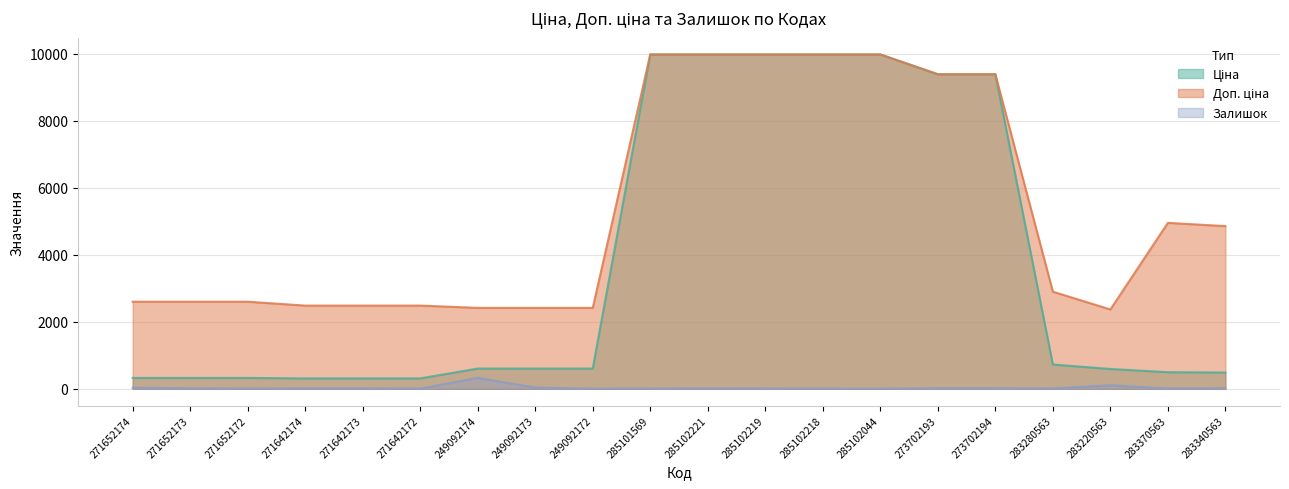

Rank the series by their maximum value, from highest to lowest.

Ціна, Доп. ціна, Залишок